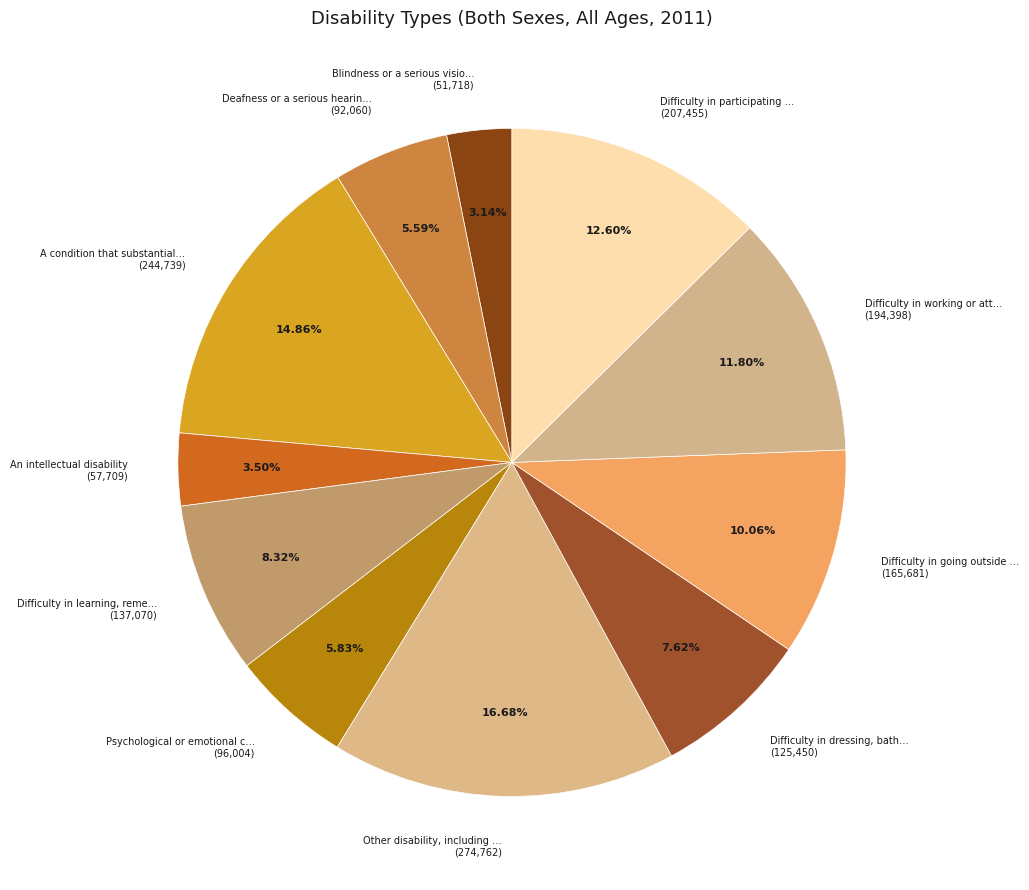

How many slices are in this pie chart?

11